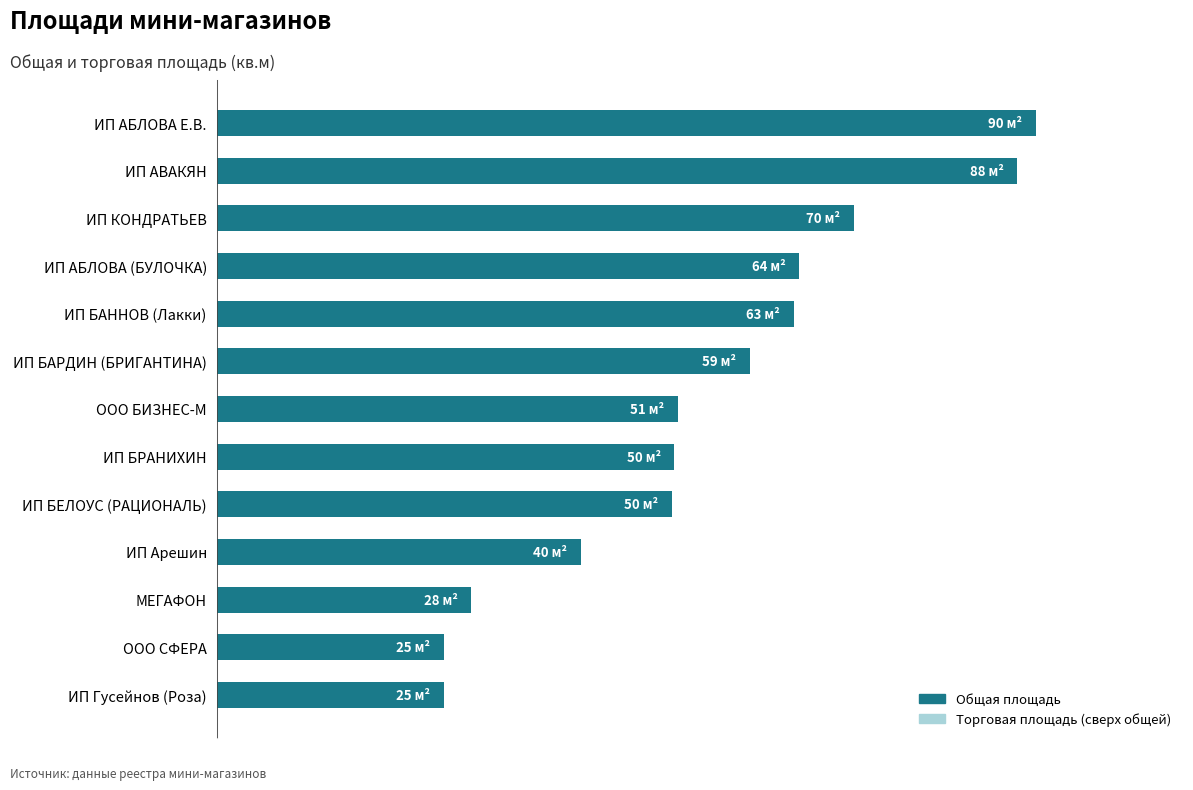

Does the chart contain any negative values?

No